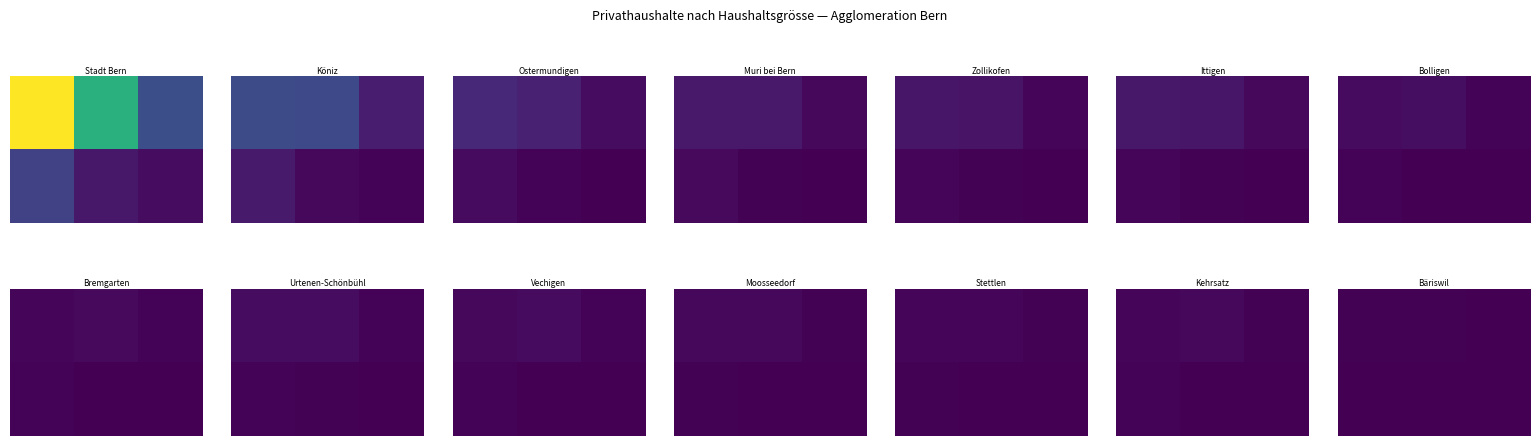

What is the minimum value shown in the chart?

3